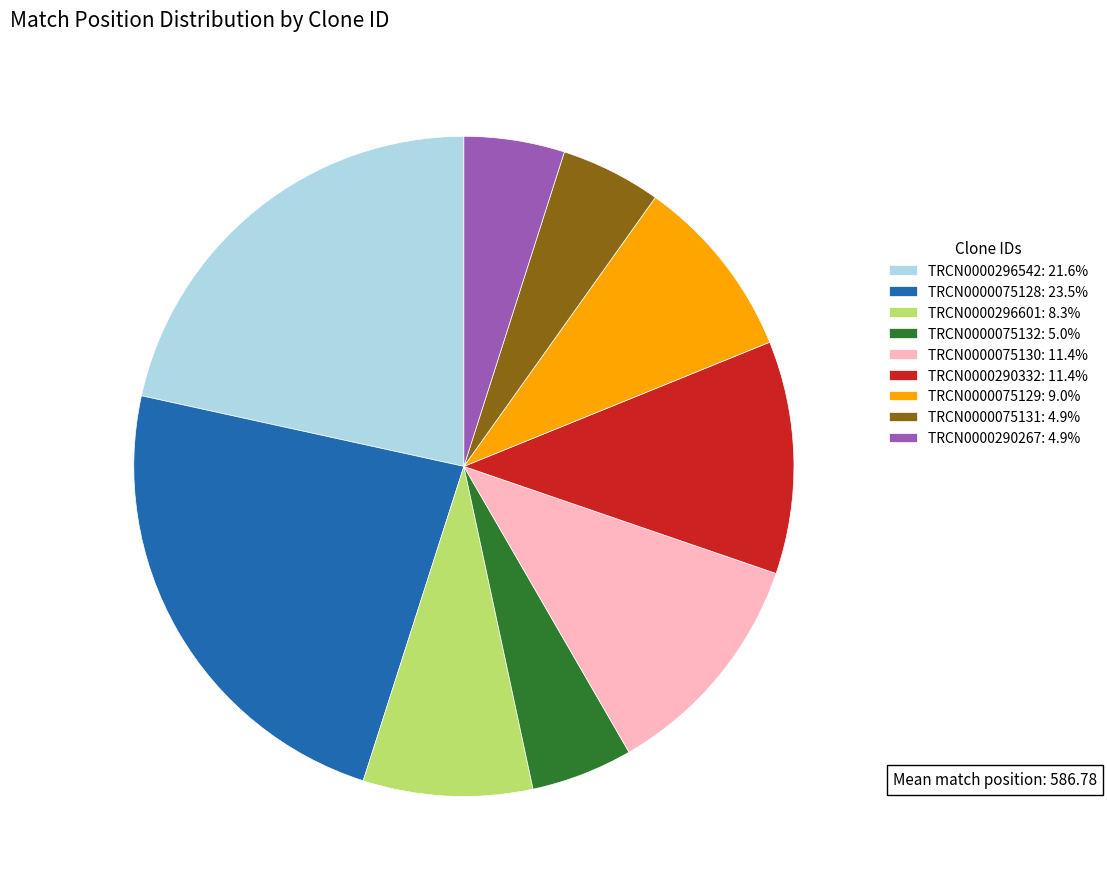

Is it true that TRCN0000075129 is 9% of the pie?

True